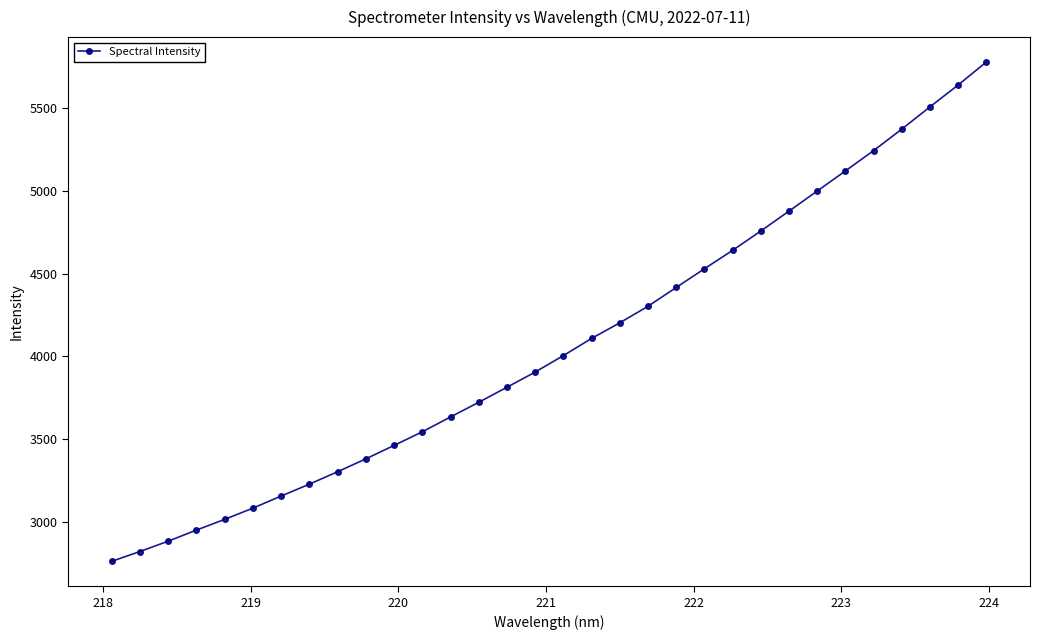

What is the sum of all values?

130164.3